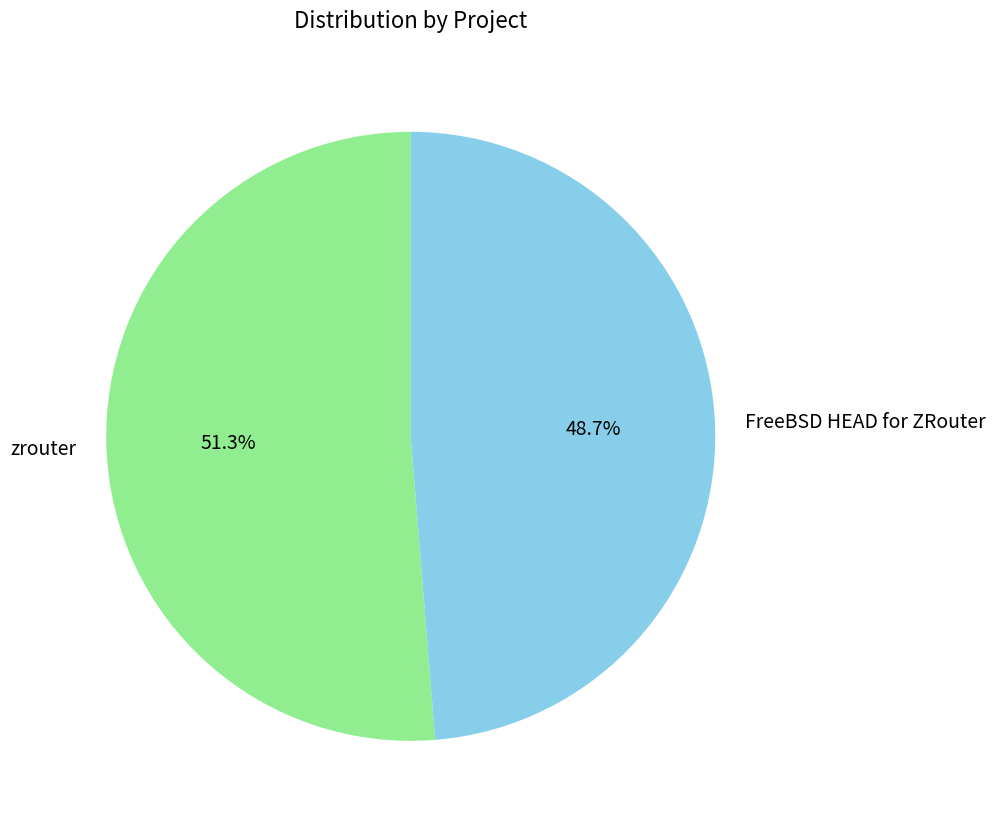

Which slice is the smallest?

FreeBSD HEAD for ZRouter